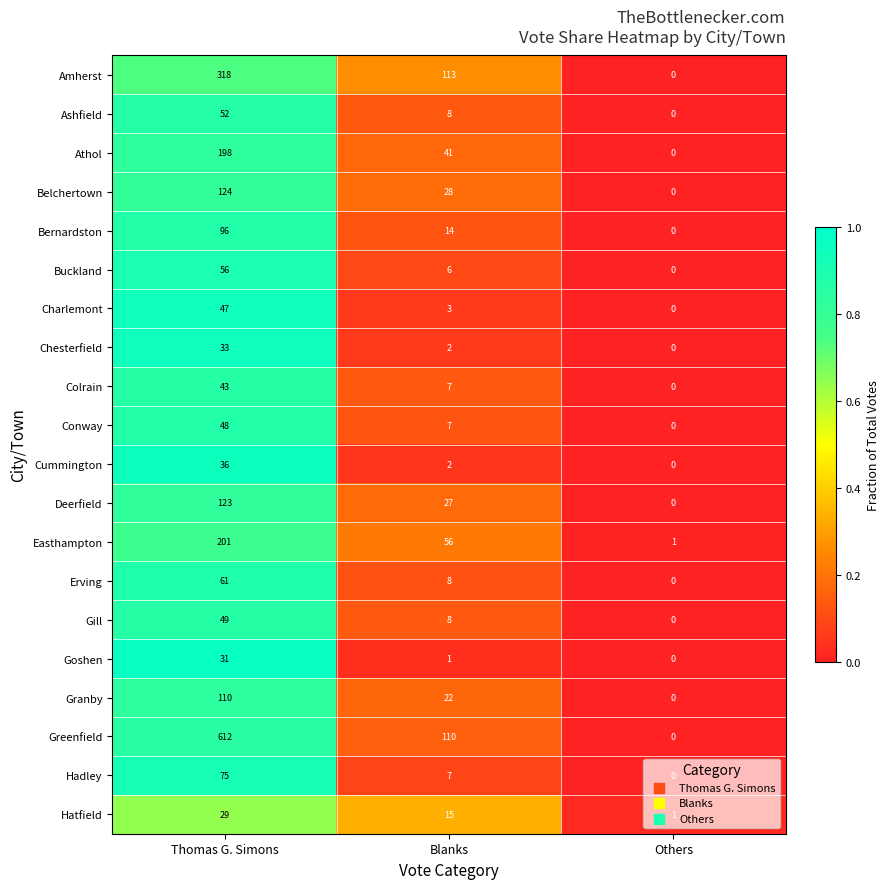

Rank the series by their maximum value, from highest to lowest.

Greenfield, Amherst, Easthampton, Athol, Belchertown, Deerfield, Granby, Bernardston, Hadley, Erving, Buckland, Ashfield, Gill, Conway, Charlemont, Colrain, Cummington, Chesterfield, Goshen, Hatfield